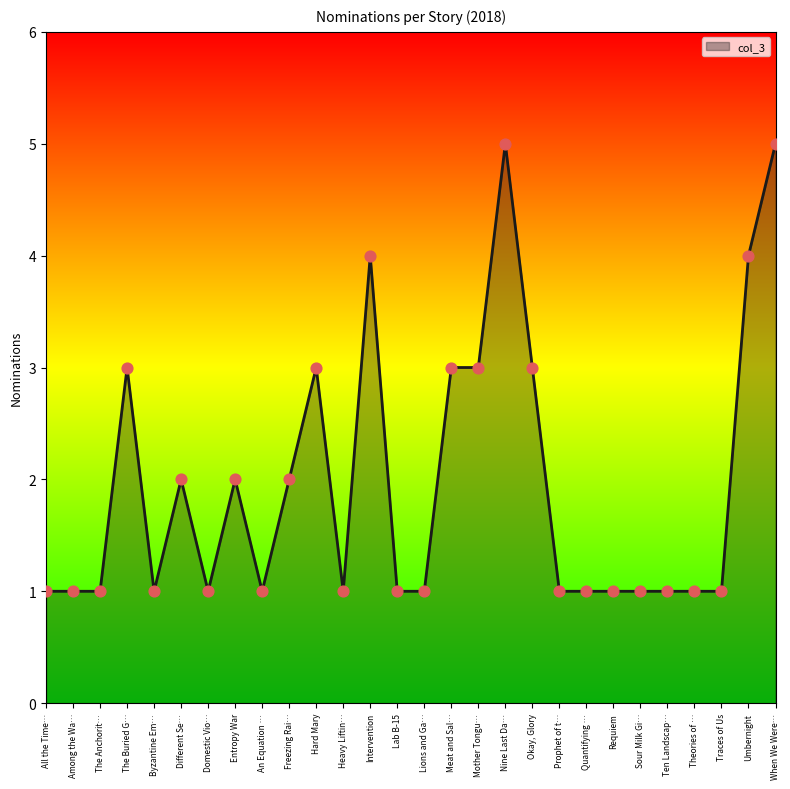

Which has a higher value, Heavy Liftin… or Meat and Sal…?

Meat and Sal…